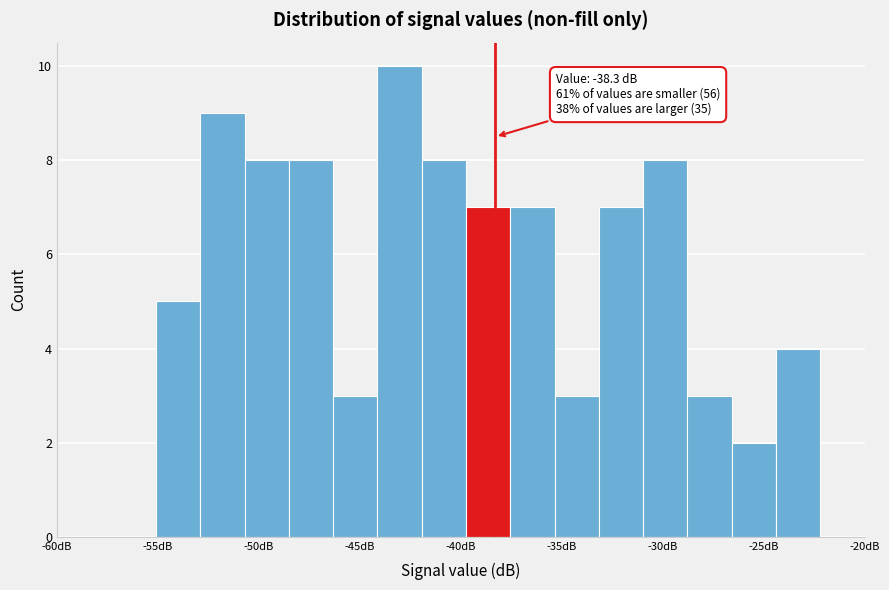

Over which range of the x-axis is the bar tallest?

-44.0 to -42.0